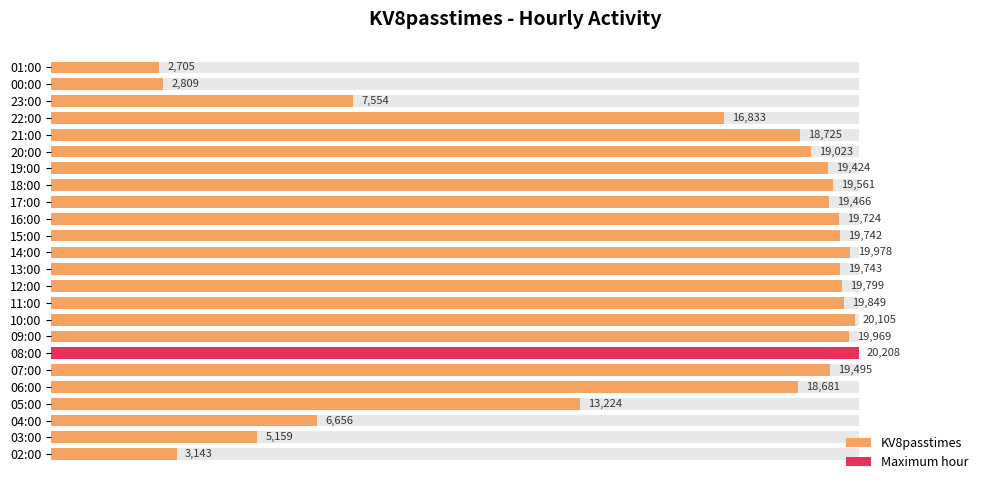

How many categories are shown in the chart?

24